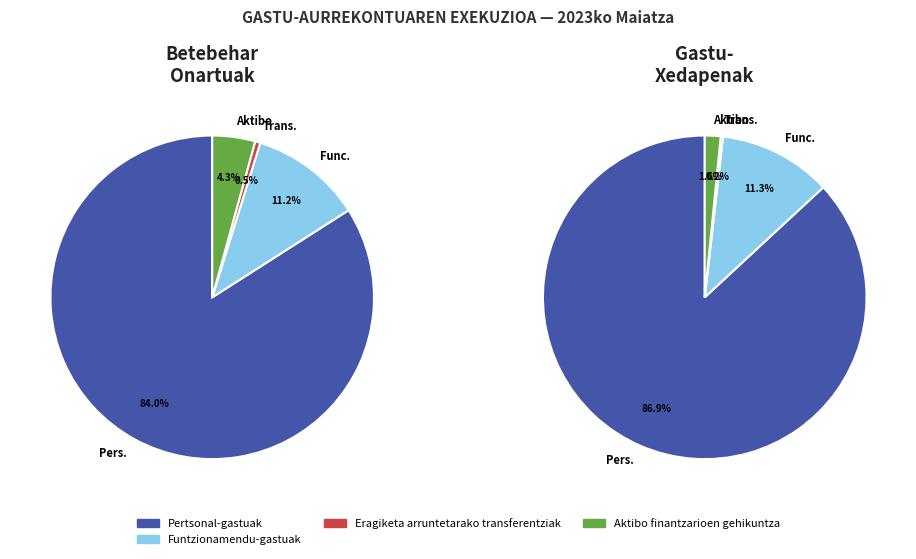

To the nearest percent, what percentage of the pie is Pertsonal-gastuak?

87%